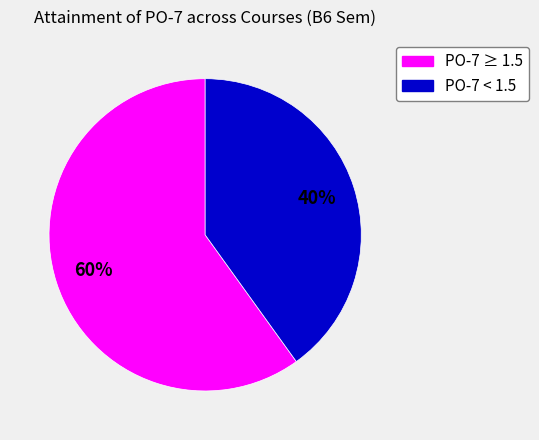

To the nearest percent, what is the average slice percentage?

50%